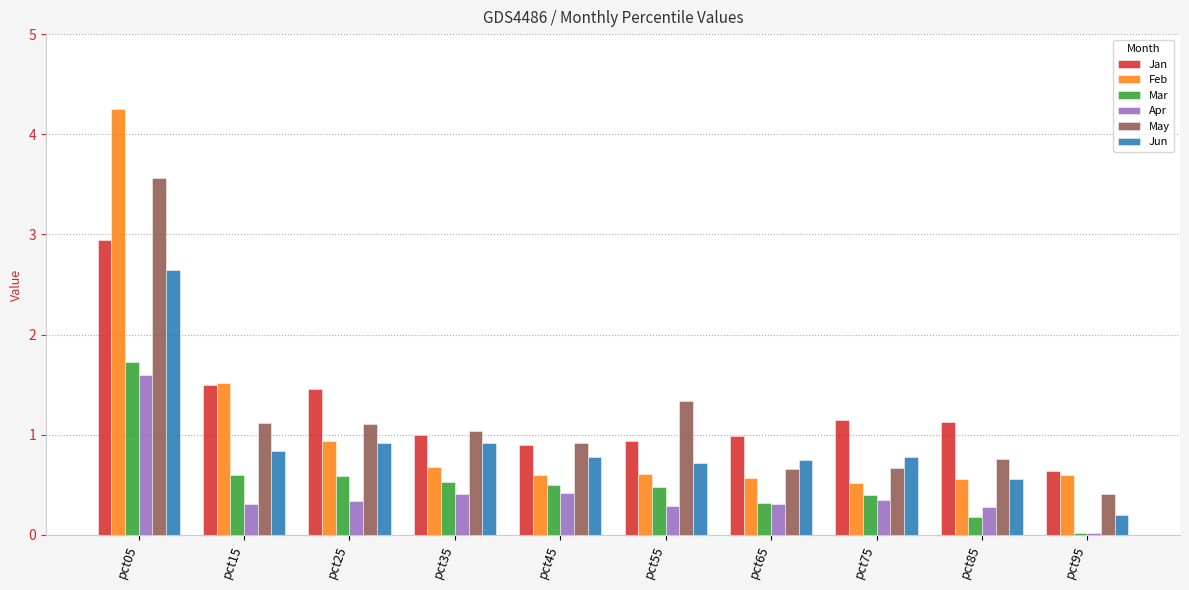

The Apr series shows 0.4 at pct35. True or false?

True